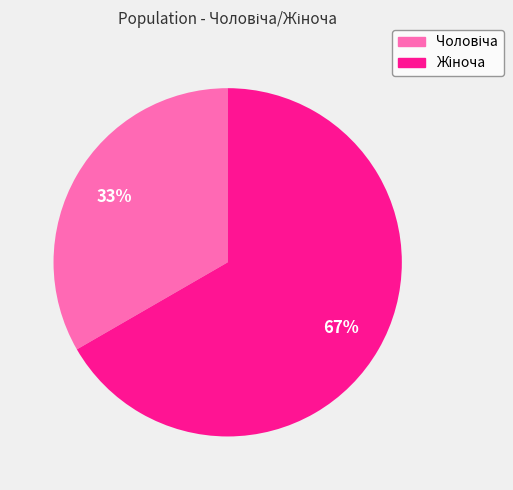

Is there any slice that represents more than half of the pie?

Yes